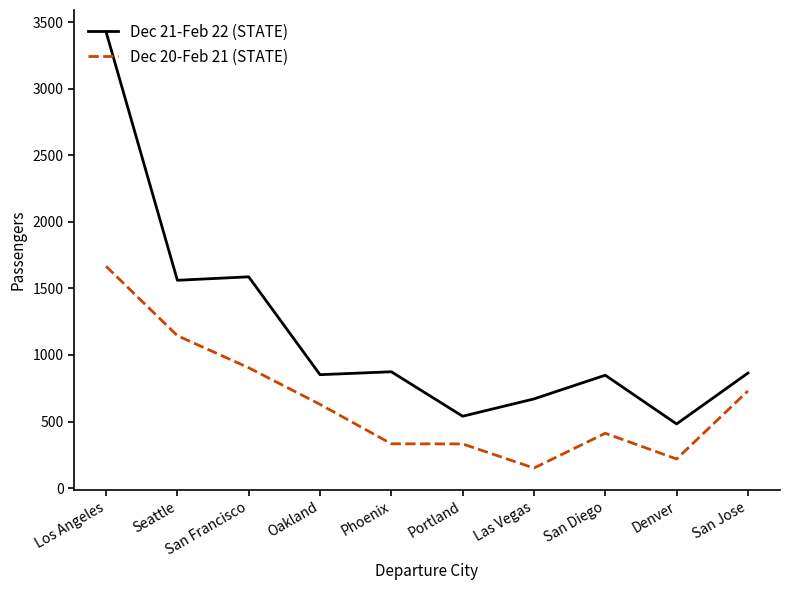

List the series in order of their peak value, highest first.

Dec 21-Feb 22 (STATE), Dec 20-Feb 21 (STATE)